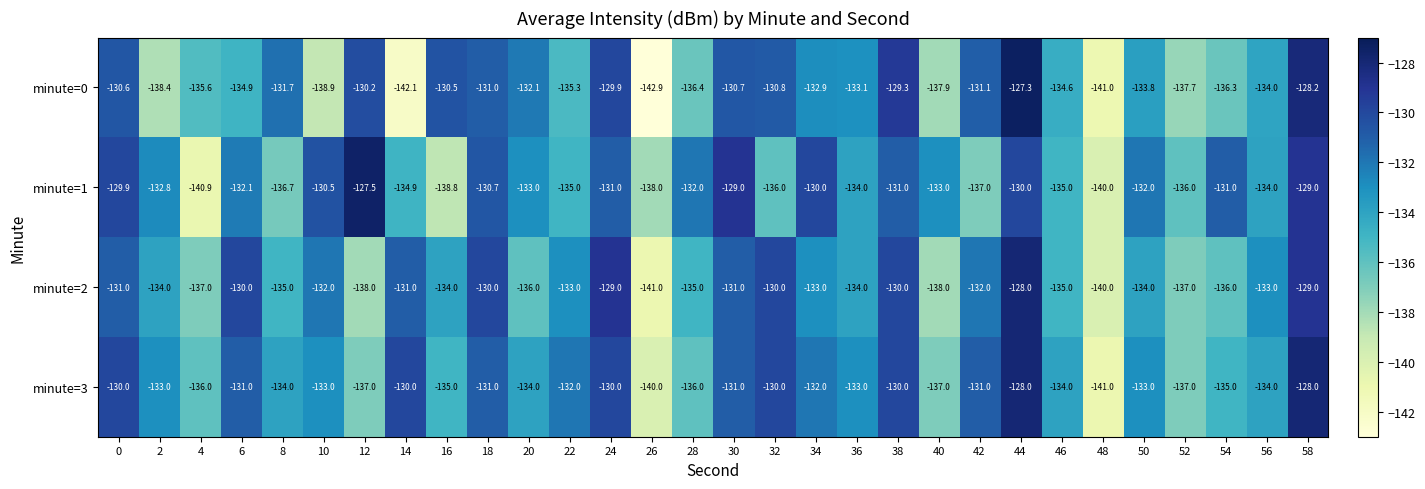

Is it true that minute=0 equals -142.1 at 14?

True